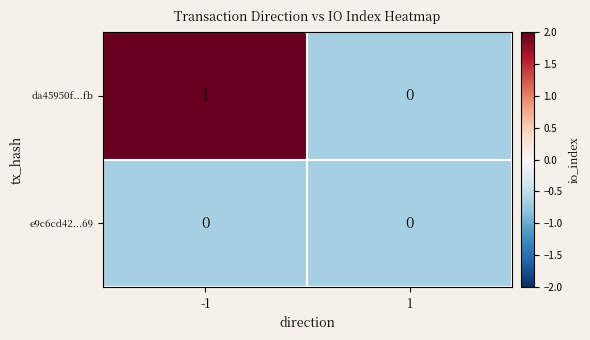

True or false: da45950f...fb has a value of 0 at -1.

False